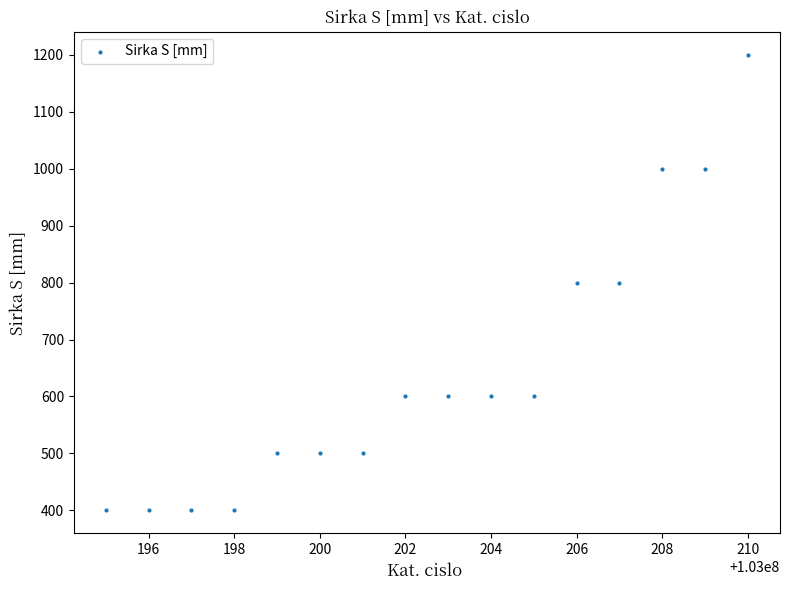

What is the range of X values (max minus min)?

15